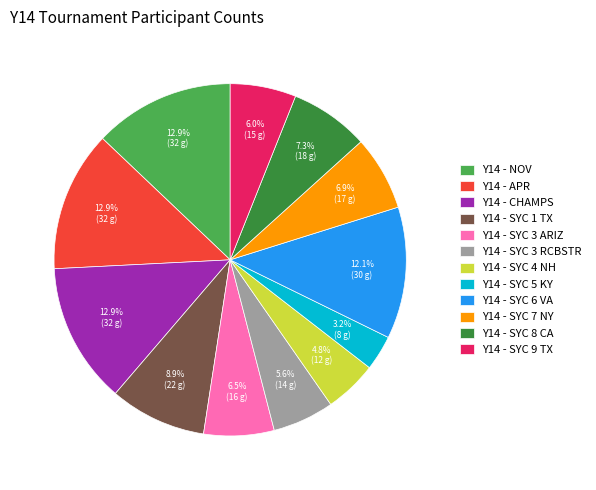

Between Y14 - SYC 6 VA and Y14 - APR, which is larger?

Y14 - APR